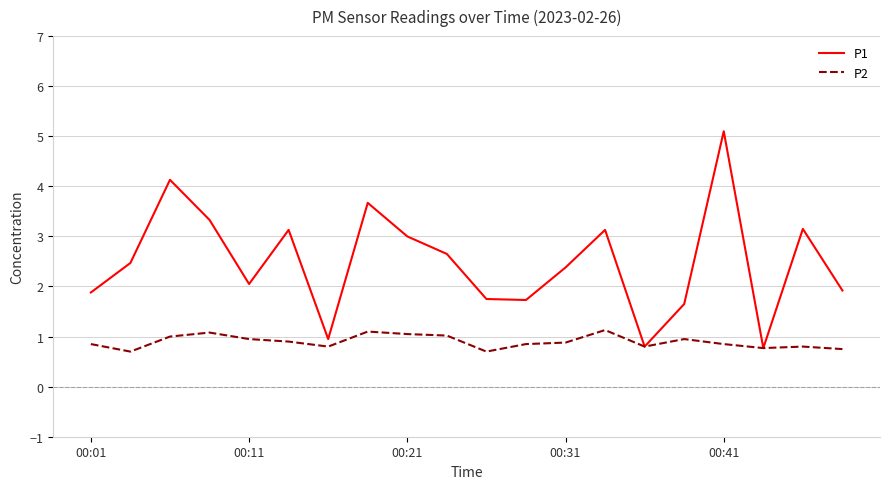

Which series has the largest range (max minus min)?

P1